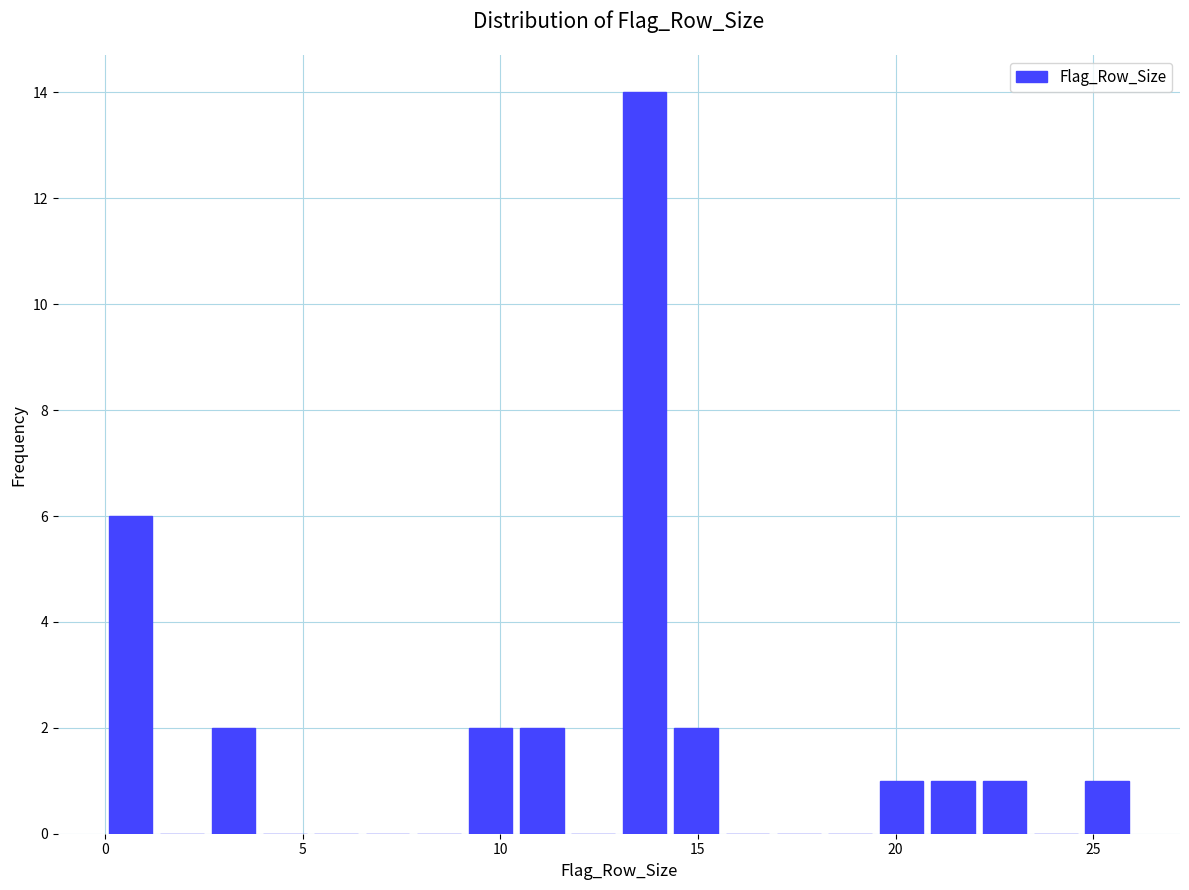

Around what value on the x-axis is the tallest bar? Give the approximate position of its centre, as read against the axis.

13.5